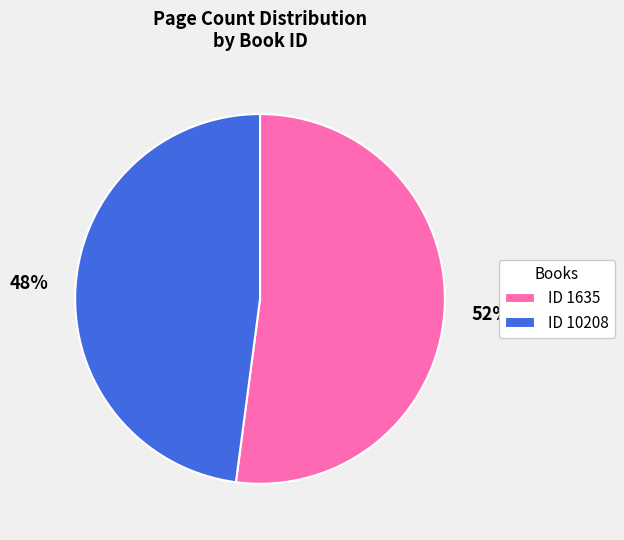

Which slice is the largest?

ID 1635